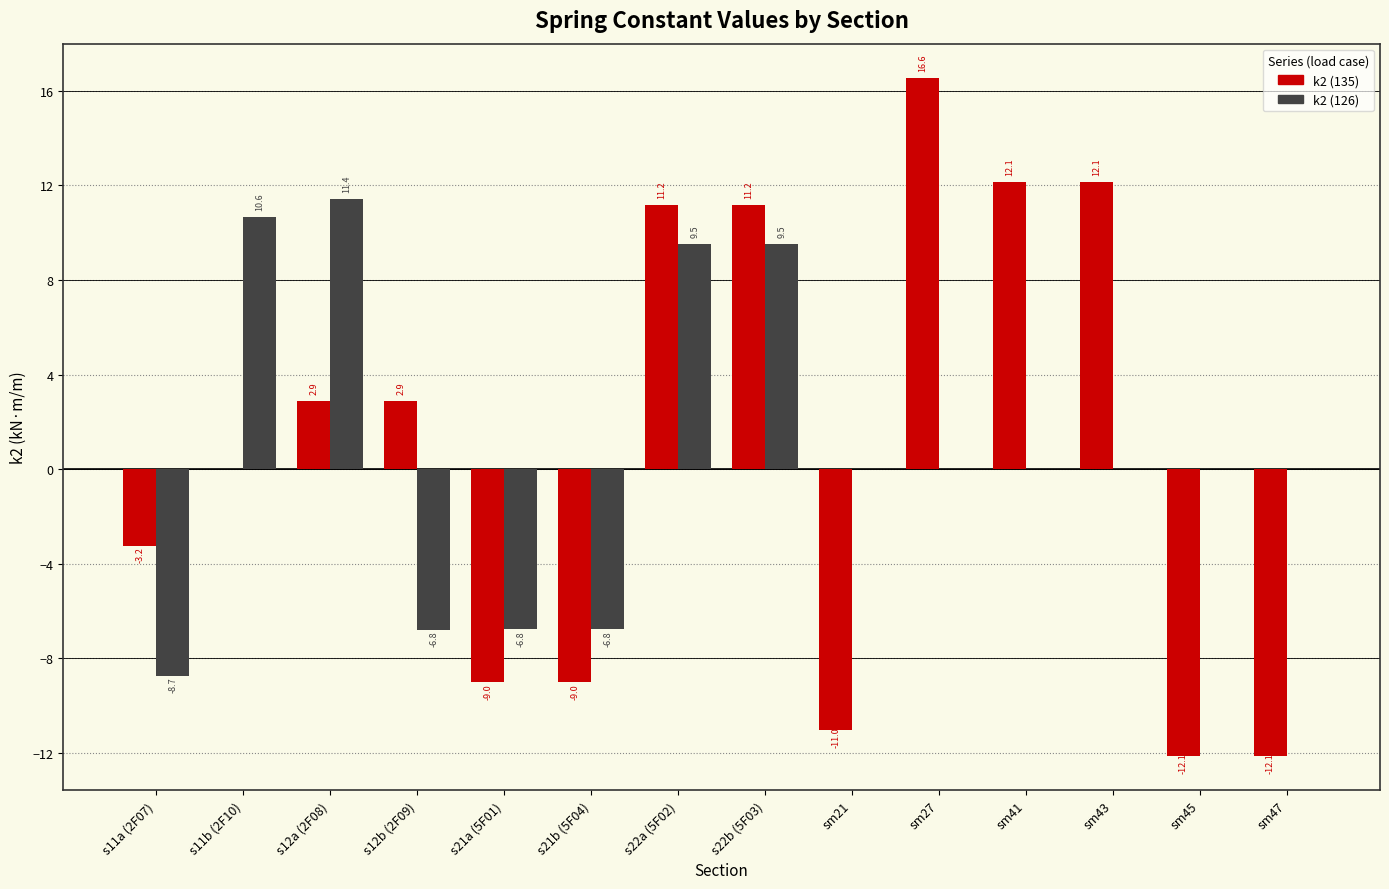

The k2 (126) series shows 0.0 at sm41. True or false?

True